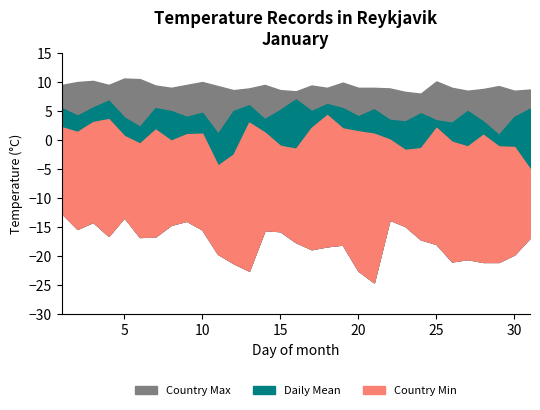

The value of Min Temperature at 7 is 2.8. True or false?

False